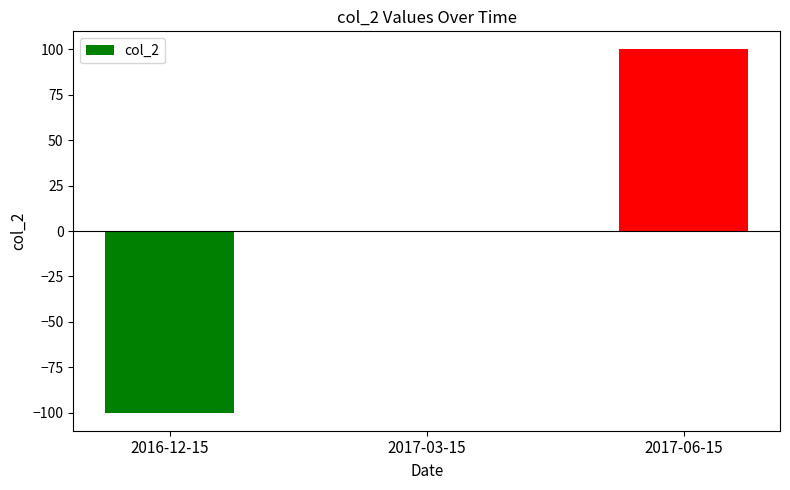

What is the difference between the values at 2017-06-15 and 2017-03-15?

100